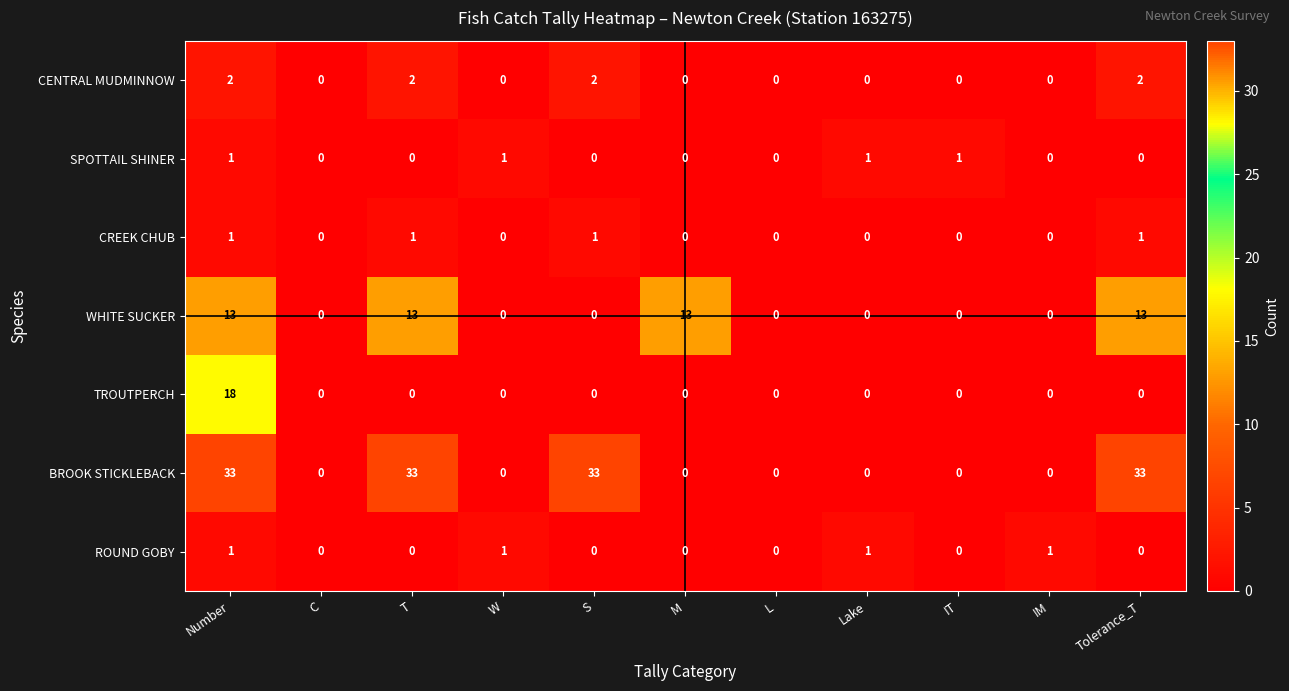

Which series has the largest range (max minus min)?

BROOK STICKLEBACK